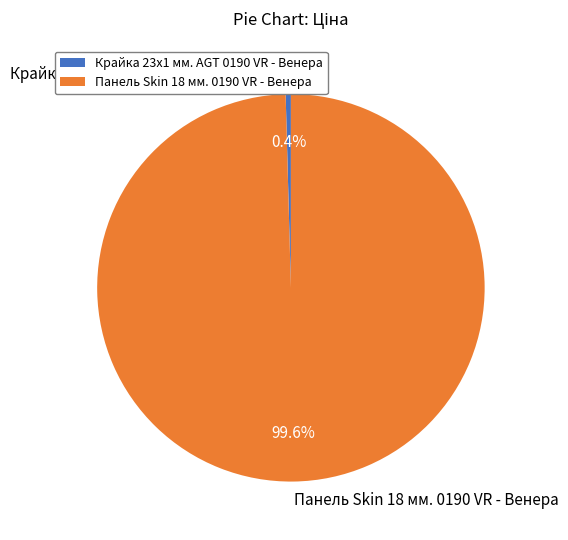

What portion of the pie excludes Панель Skin 18 мм. 0190 VR - Венера?

0.4%